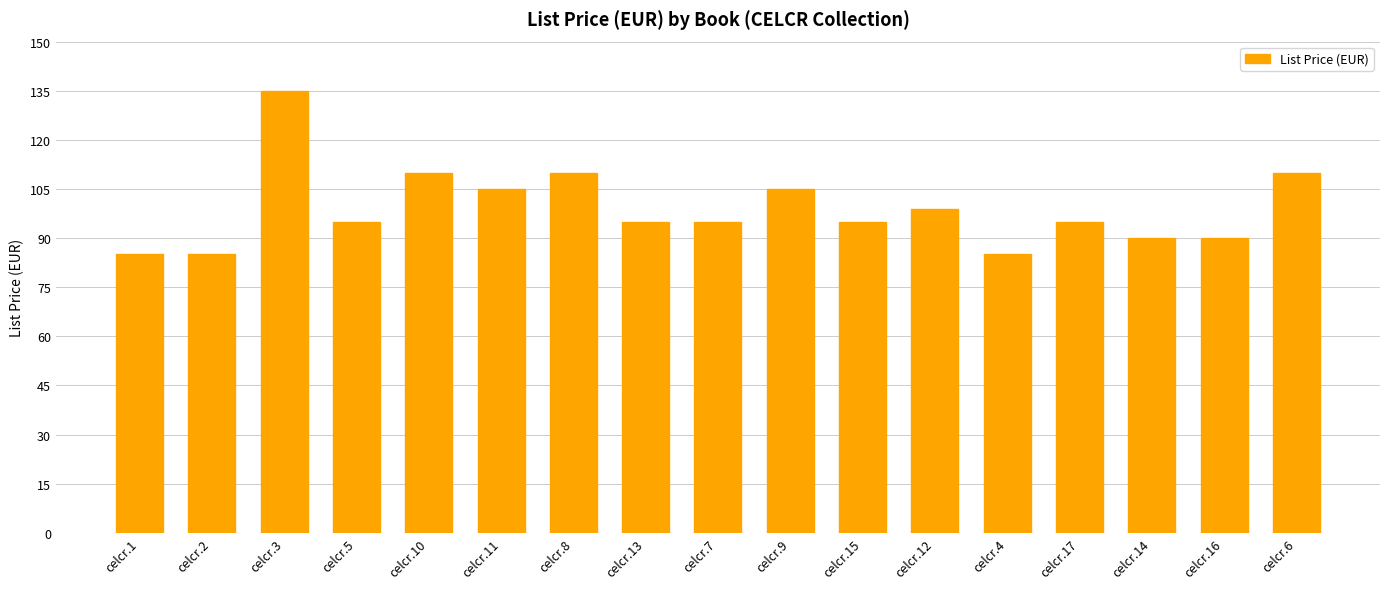

What is the average value?

99